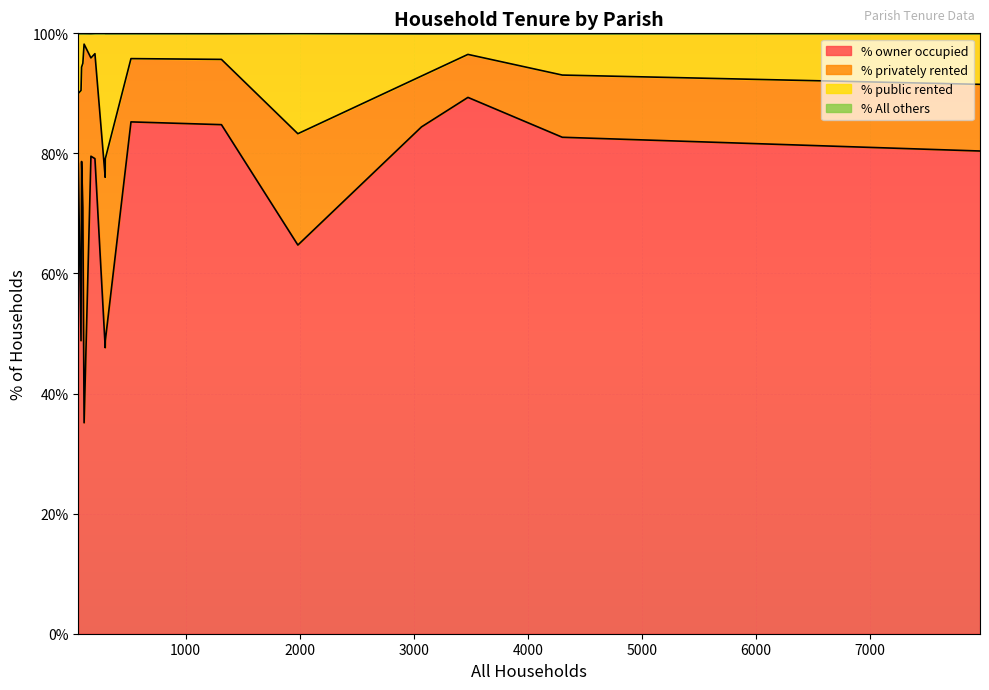

Is the value of % public rented at Chalbury greater than the value of % privately rented at Alderholt?

No